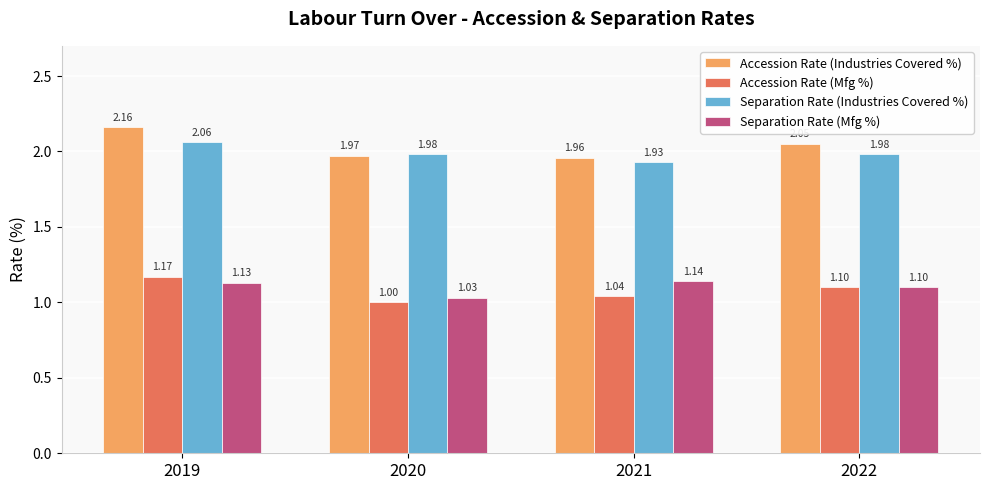

What is the sum of all Accession Rate (Industries Covered %) values?

8.1